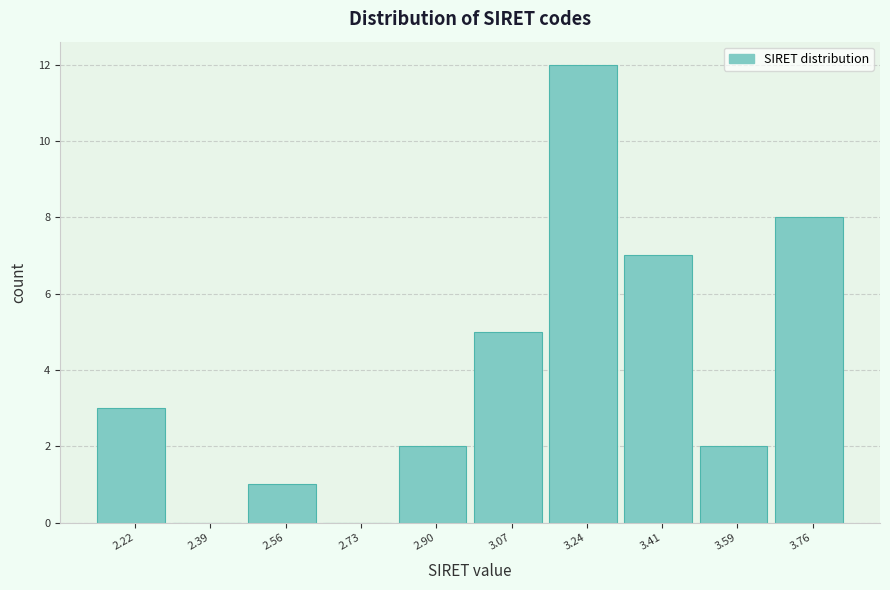

Reading left to right, extract all data points from this chart.

2.22=3	2.39=0	2.56=1	2.73=0	2.90=2	3.07=5	3.24=12	3.41=7	3.59=2	3.76=8